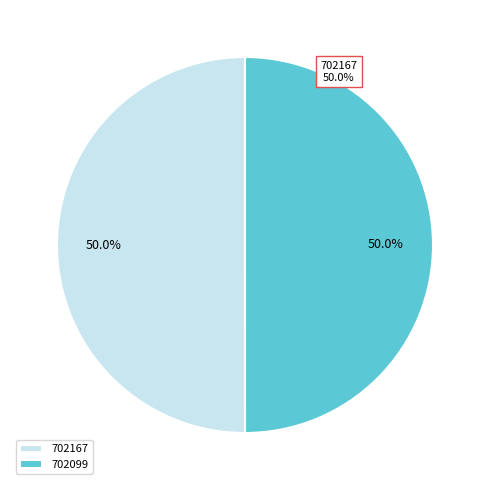

To the nearest percent, what is the combined percentage of 702167 and 702099?

100%